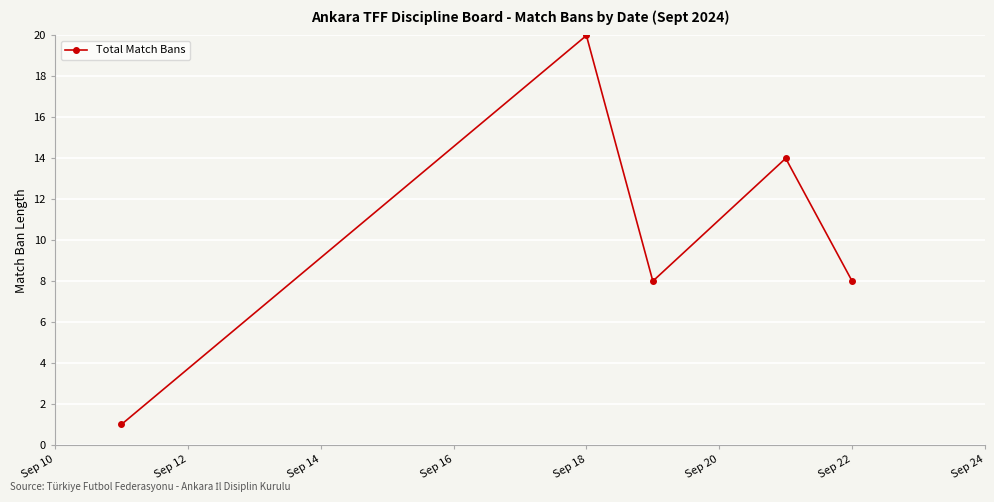

Does the chart have visible grid lines?

Yes